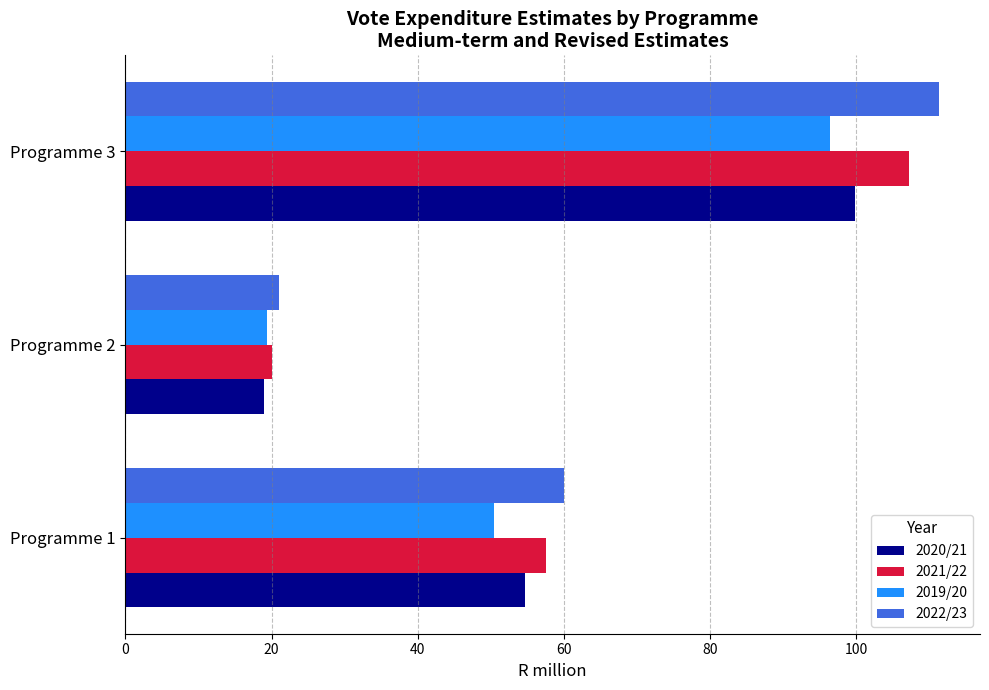

At which category is the sum across all series the highest?

Programme 3